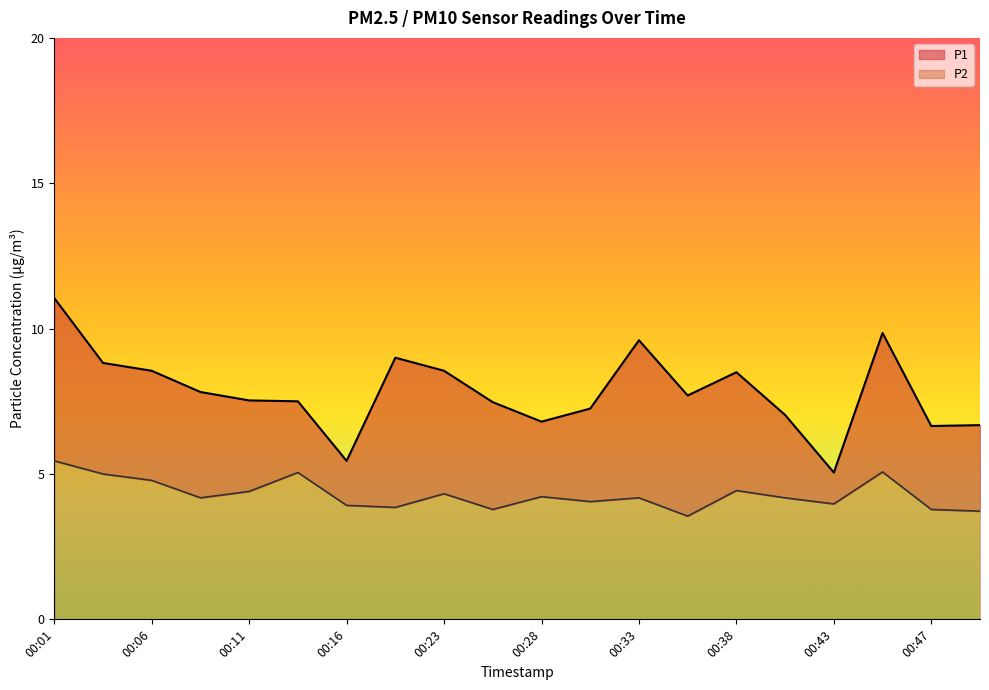

True or false: P2 and P1 intersect in this chart.

False